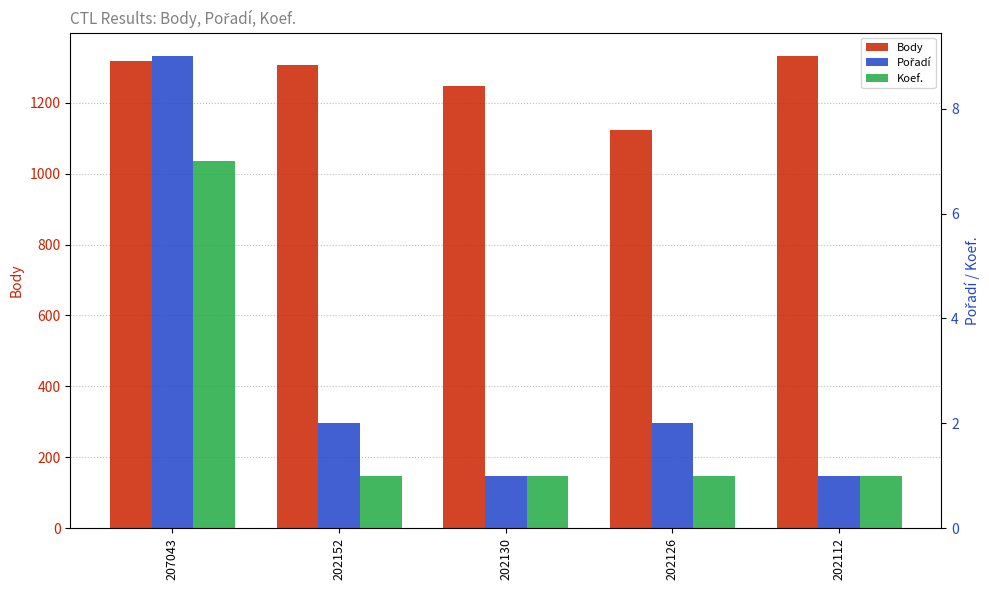

True or false: Koef. has a value of 12 at 207043.

False